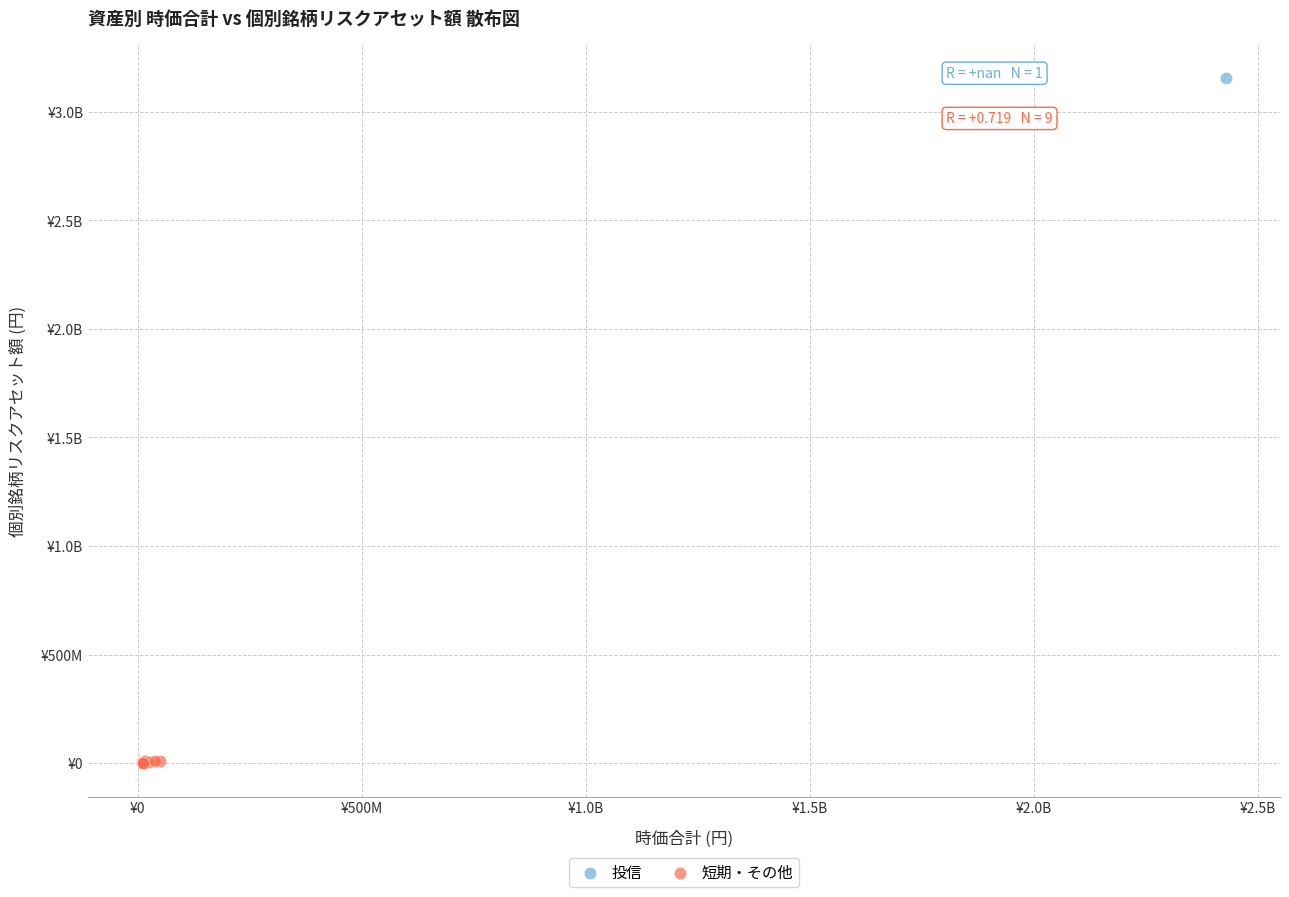

What are all the series names shown in the legend?

投信, 短期・その他